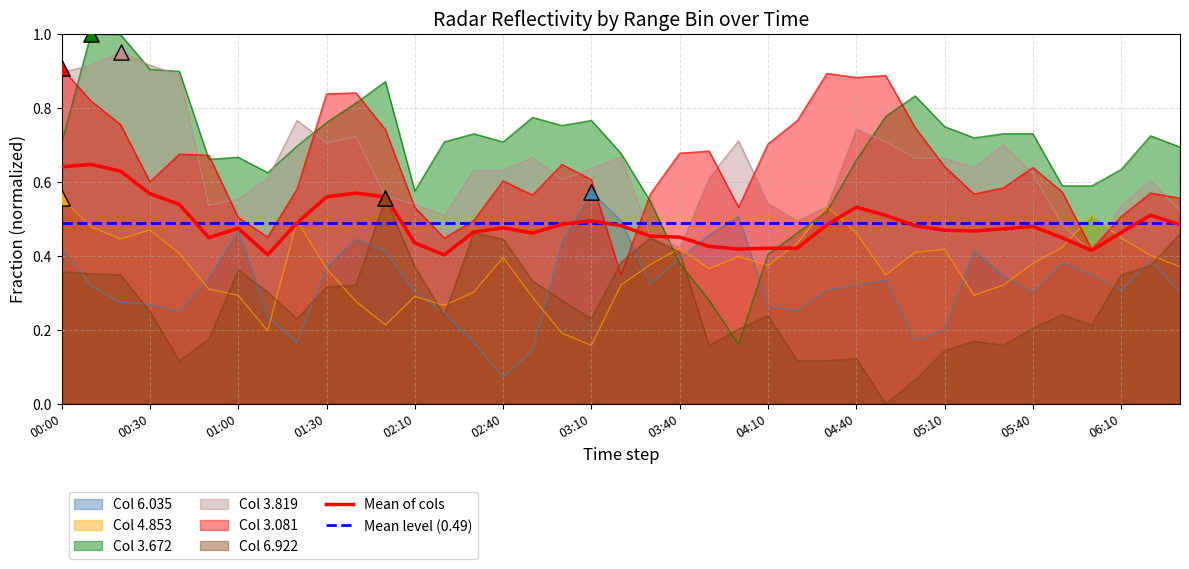

At which category is the sum across all series the highest?

2002/03/21 00:10